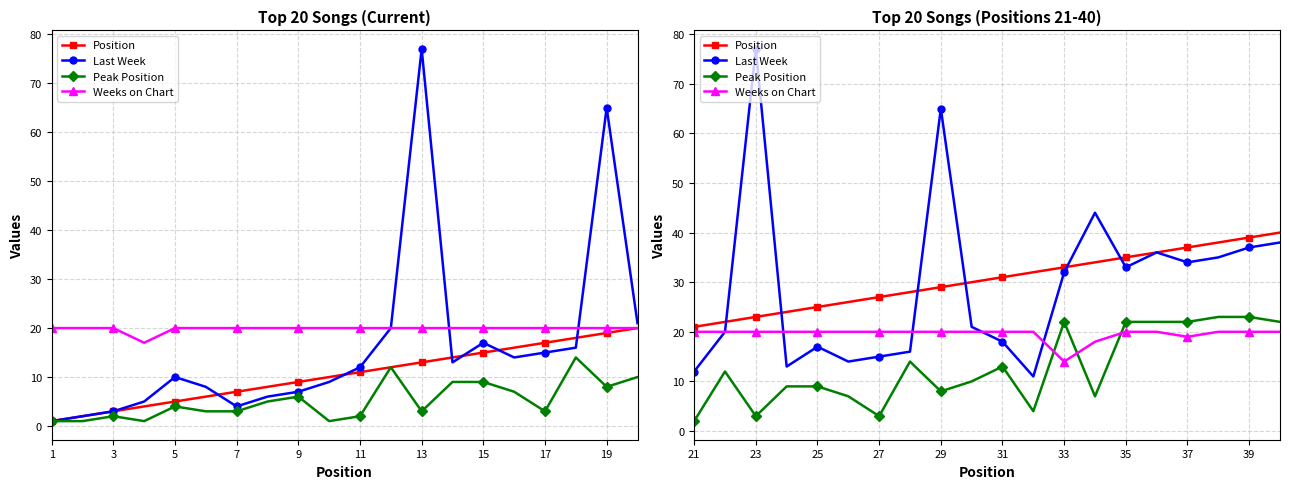

What is the value of the Weeks on Chart point at the 17th from the left?

19